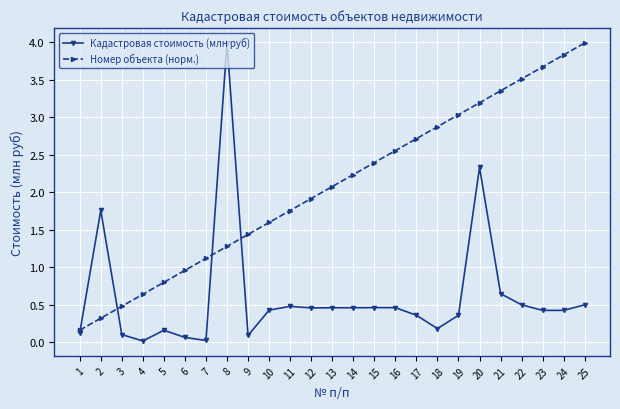

Is it true that Номер объекта (норм.) equals 1.7 at 19?

False